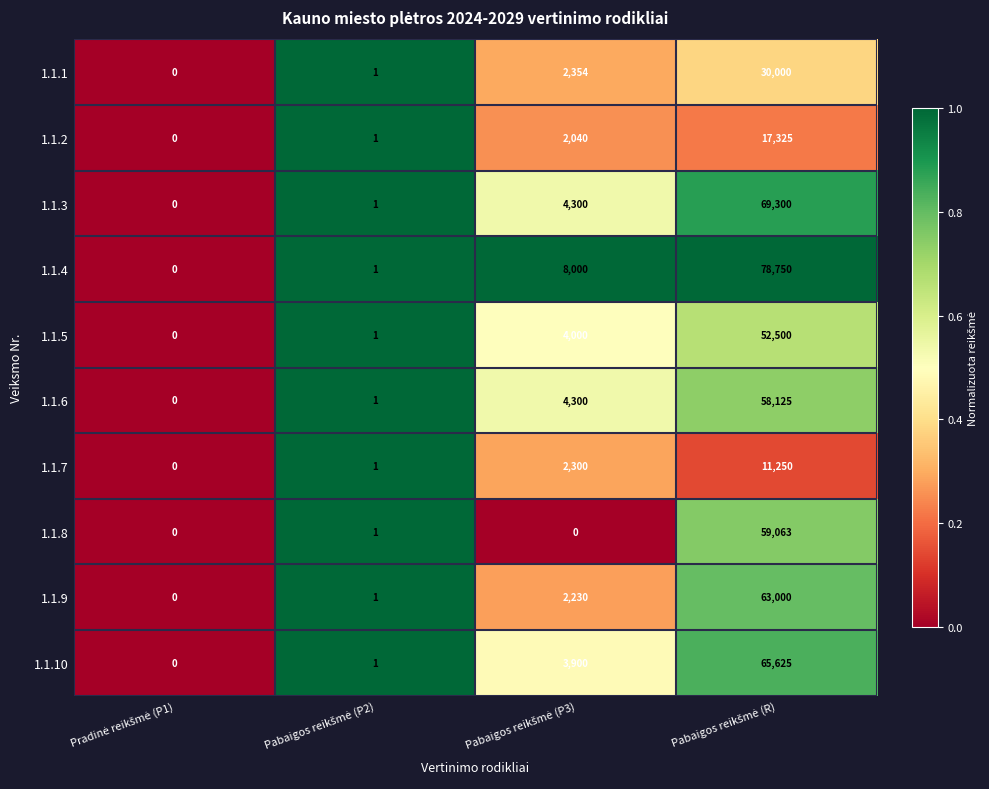

Count the number of data series in this chart.

10